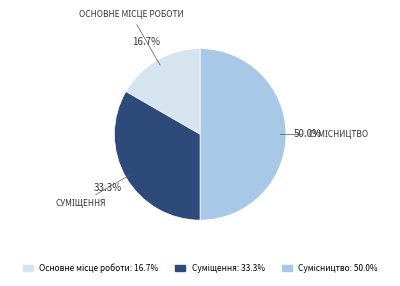

Which slice is the smallest?

Основне місце роботи